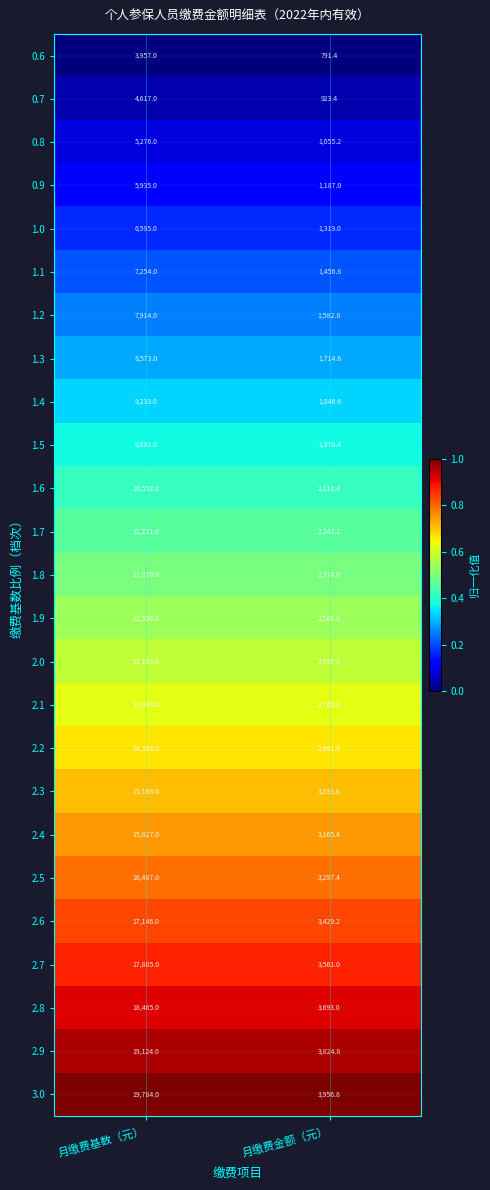

What is the sum of all 1.5 values?

11870.4